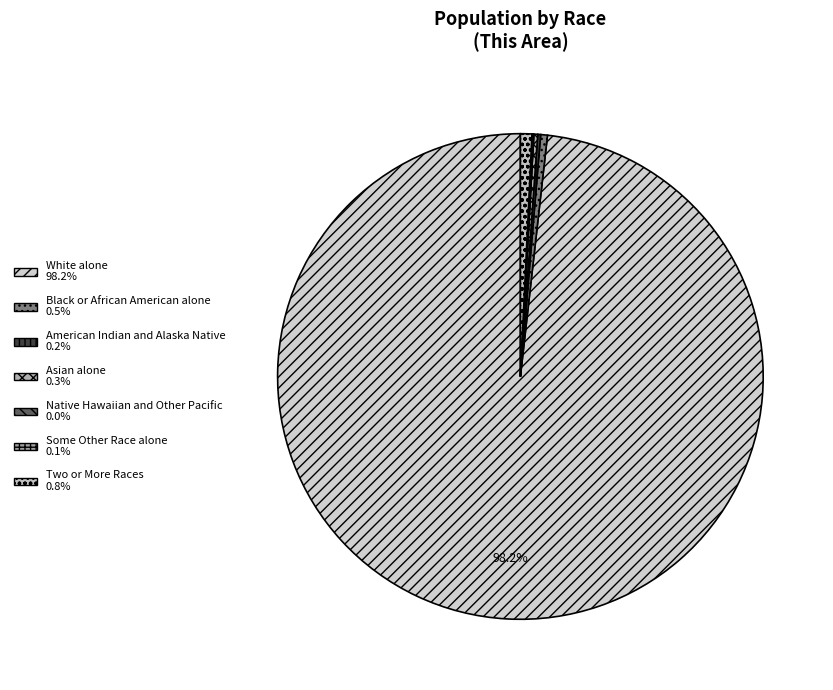

Count the number of slices in the pie.

7